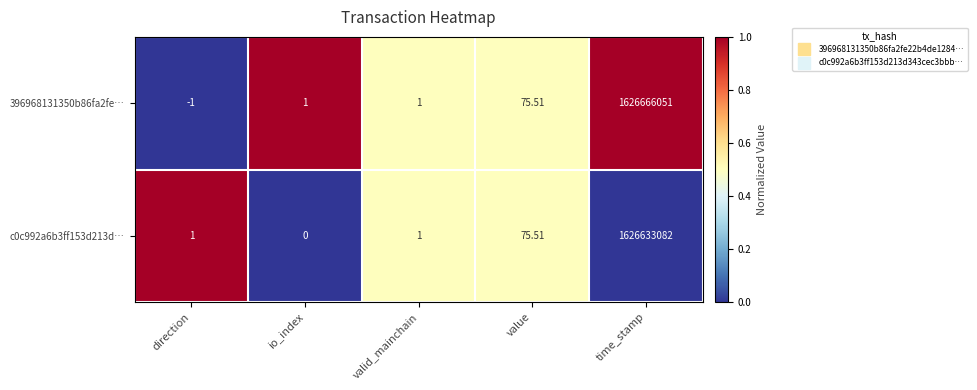

At which label is c0c992a6b3ff153d213d… closest to 813316541?

value